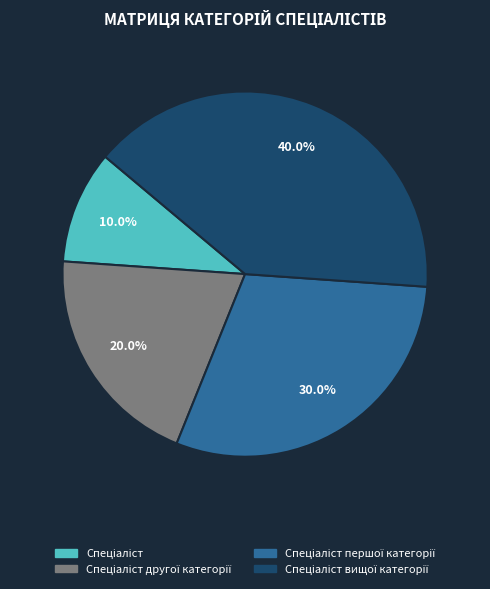

Is there a majority slice in this chart?

No